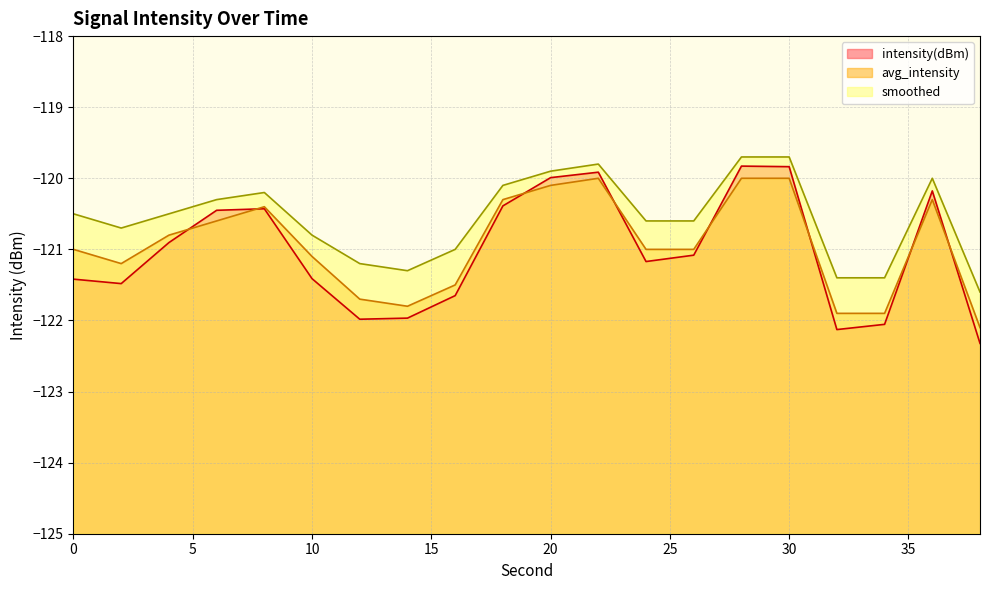

What is the total value across all series at 2?

-363.4